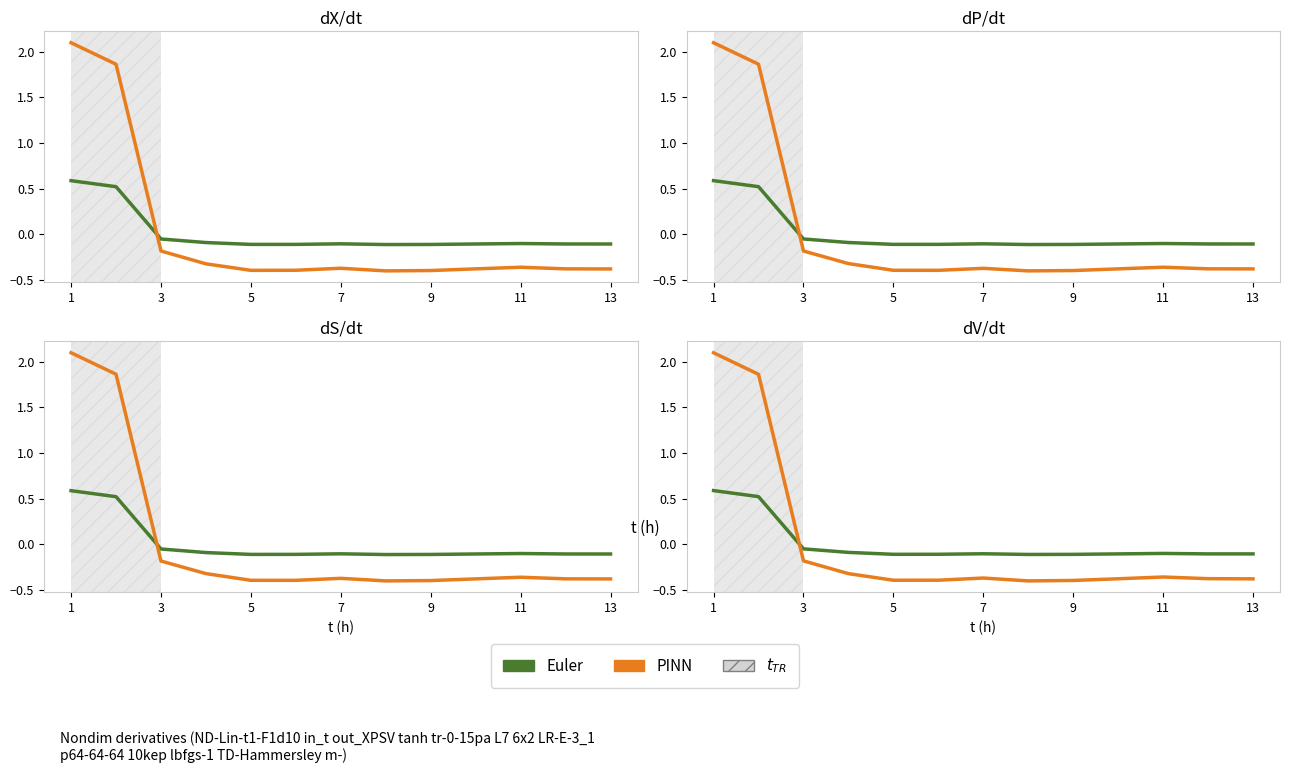

At which label does Euler reach its peak?

1